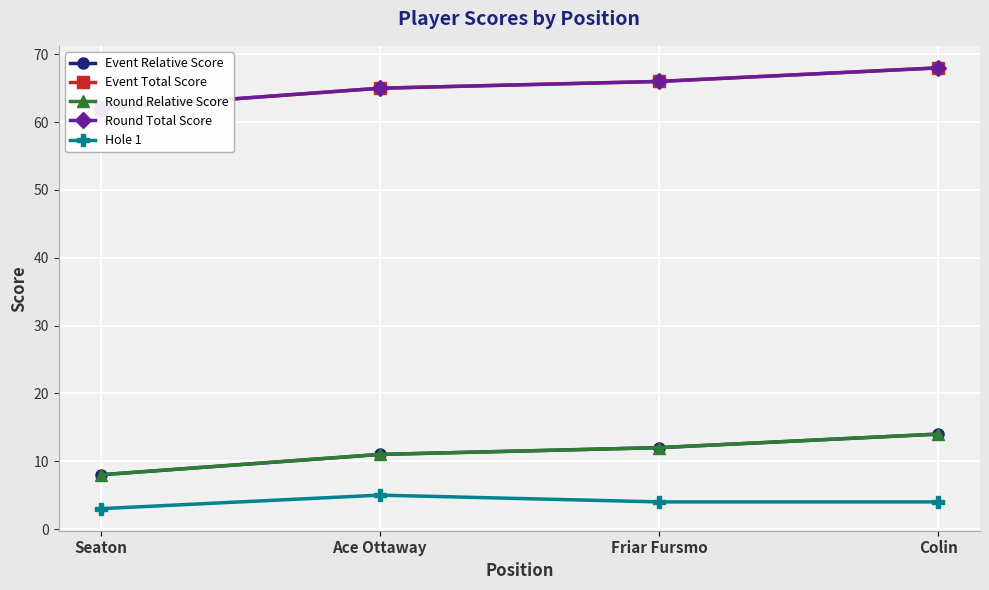

Rank the series at Colin from lowest to highest value.

Hole 1, Event Relative Score, Round Relative Score, Event Total Score, Round Total Score